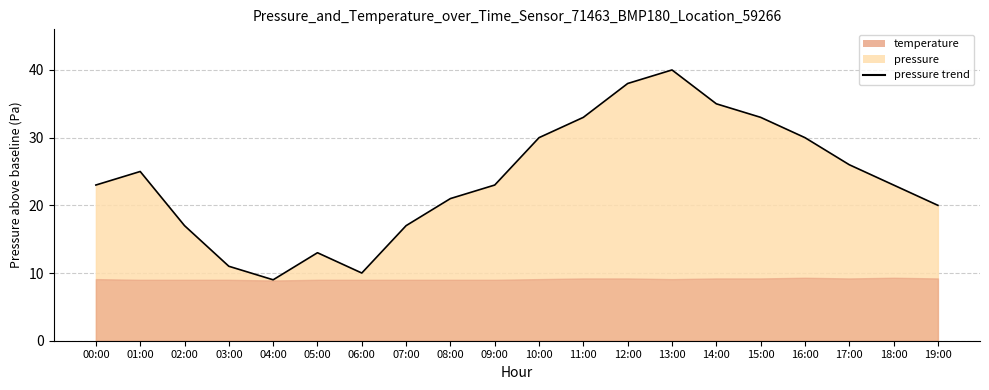

Where is the data nearest to the value 24?

00:00